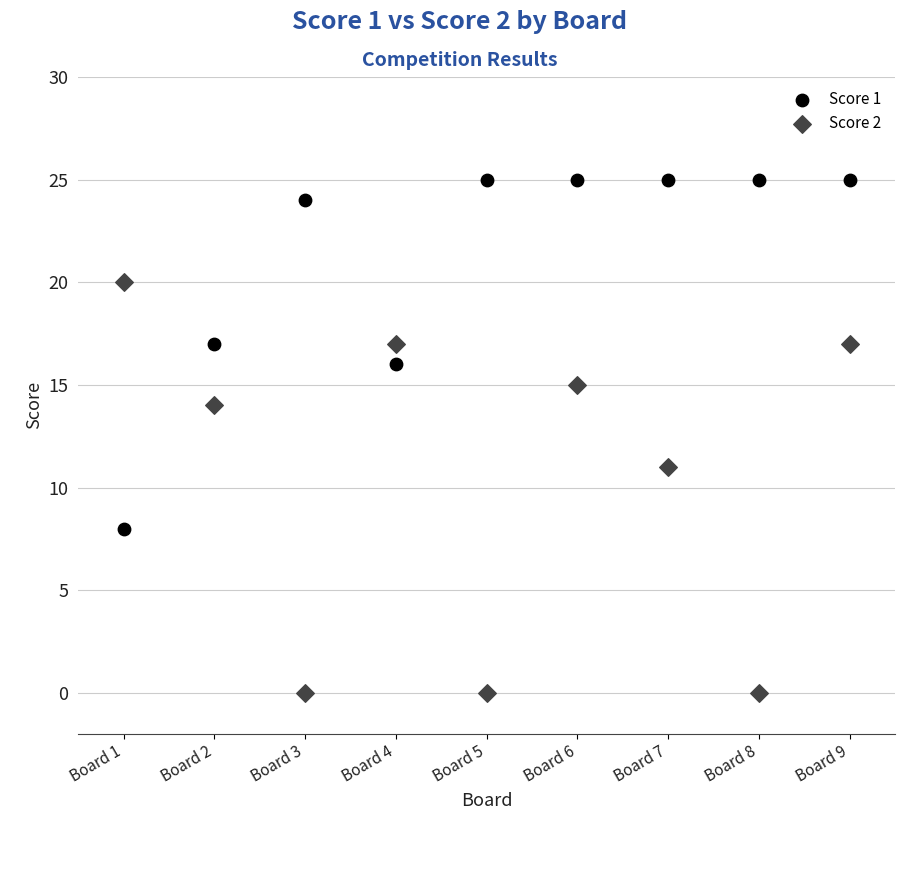

What are all the series names shown in the legend?

Score 1, Score 2